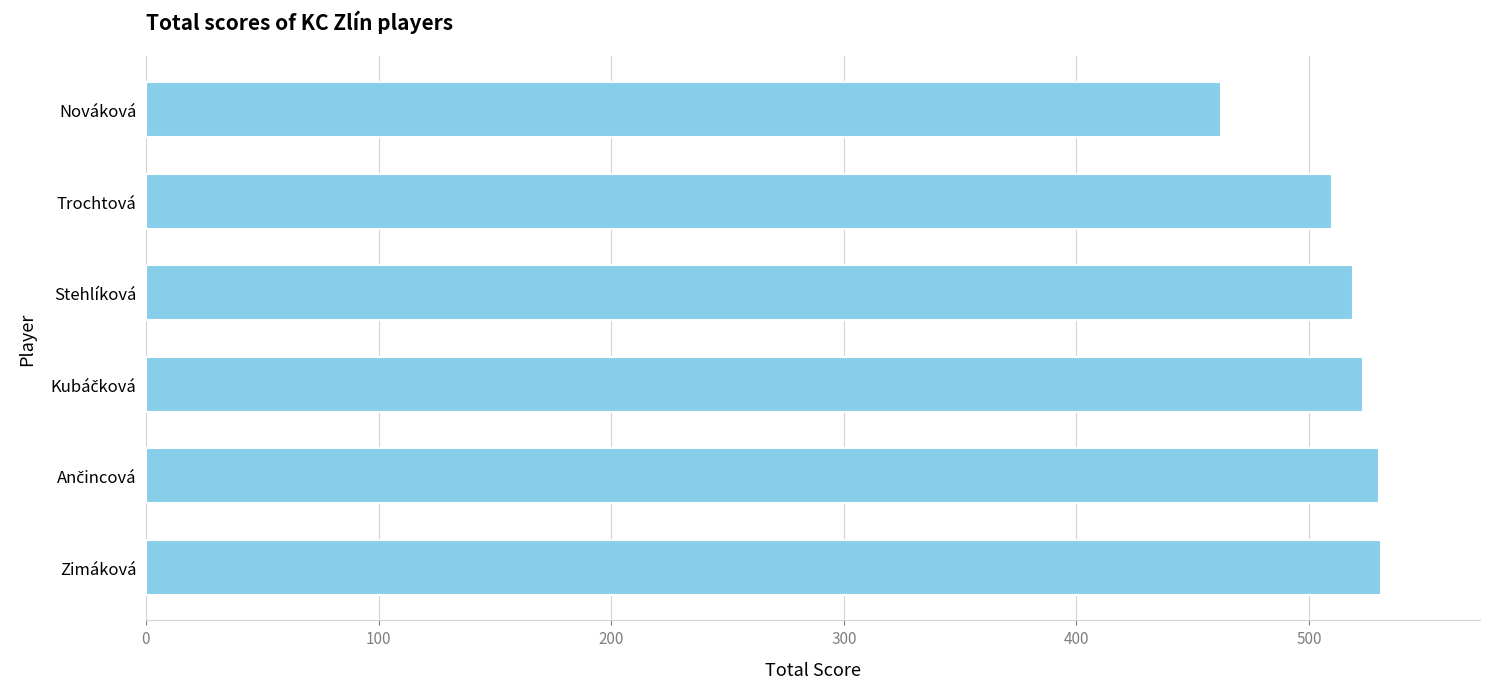

How many values are below 523?

3